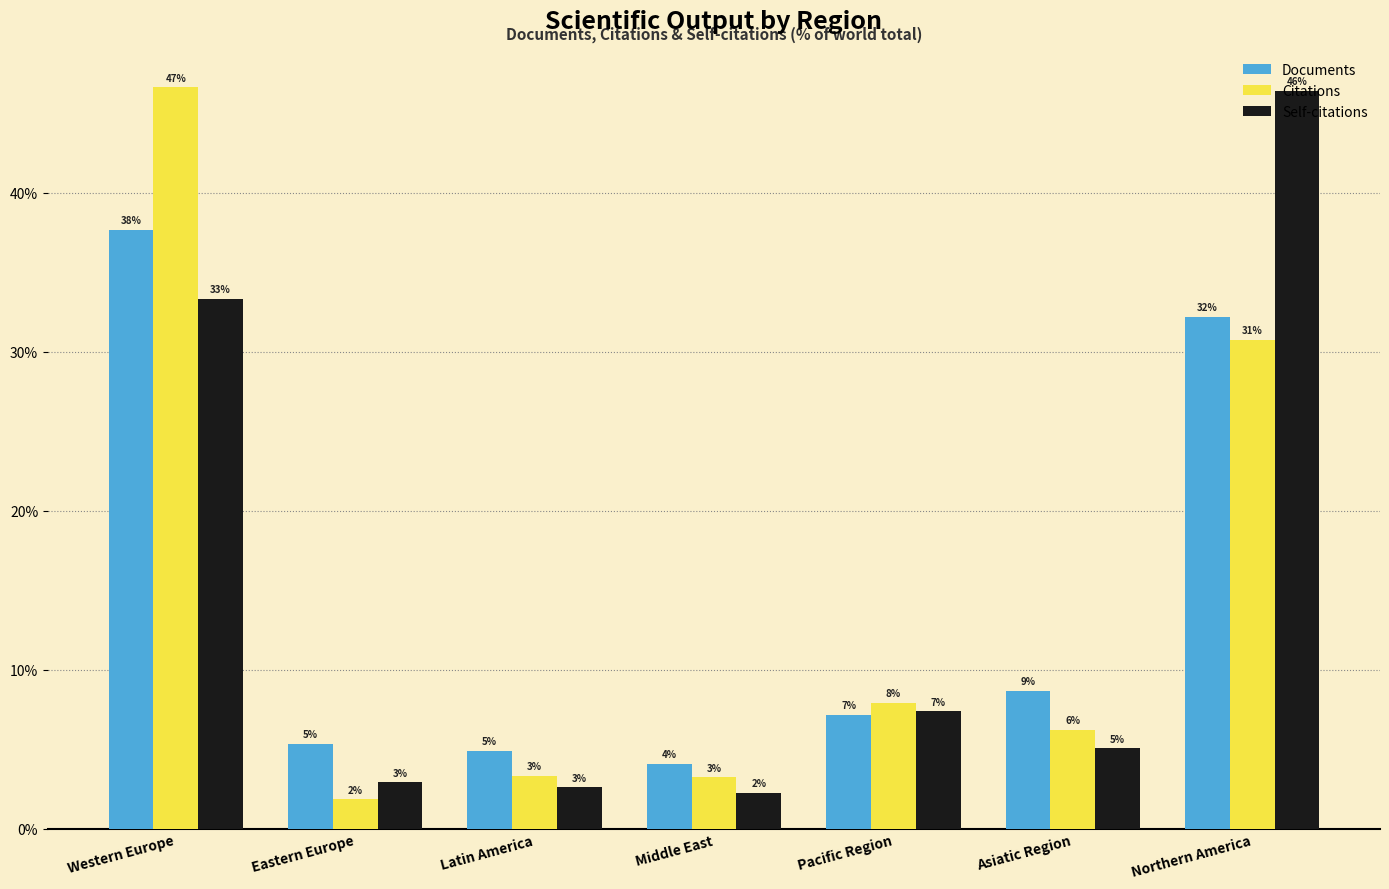

Which label corresponds to the largest value in the chart?

Western Europe